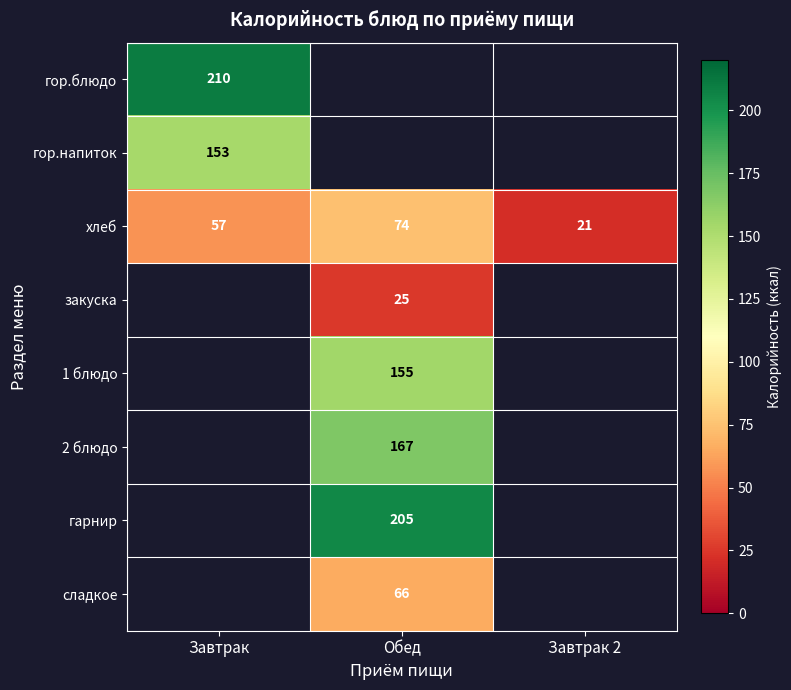

True or false: 1 блюдо has a value of 204 at Обед.

False